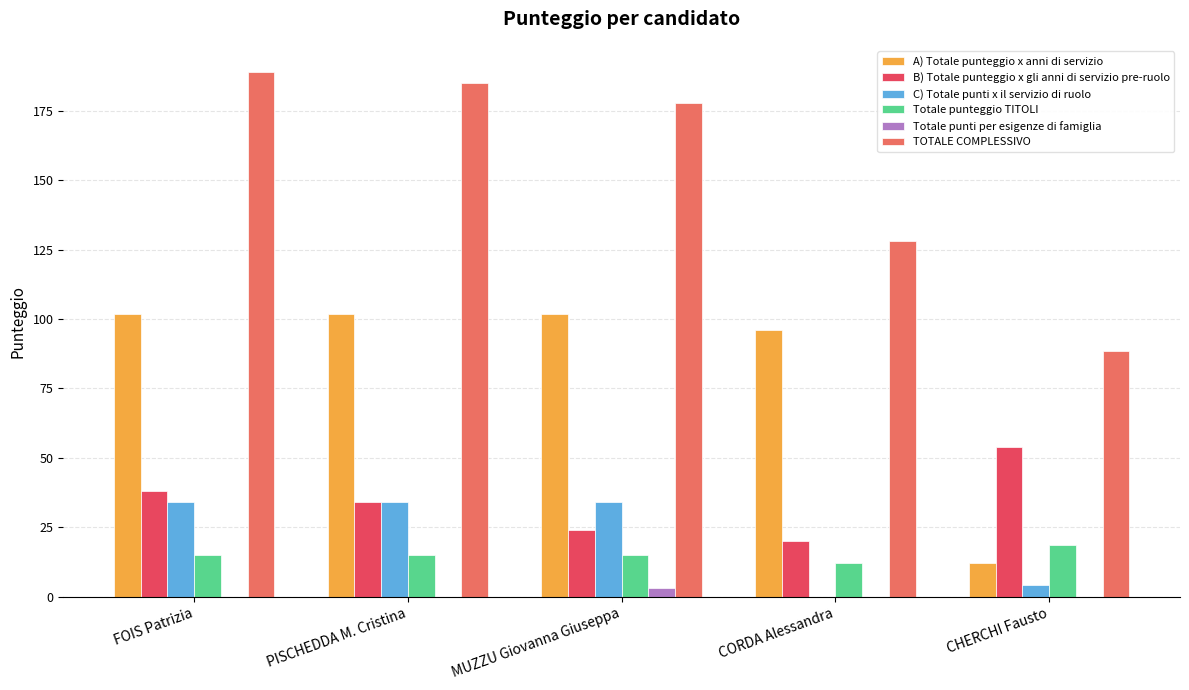

What are all the series names shown in the legend?

A) Totale punteggio x anni di servizio, B) Totale punteggio x gli anni di servizio pre-ruolo, C) Totale punti x il servizio di ruolo, Totale punteggio TITOLI, Totale punti per esigenze di famiglia, TOTALE COMPLESSIVO